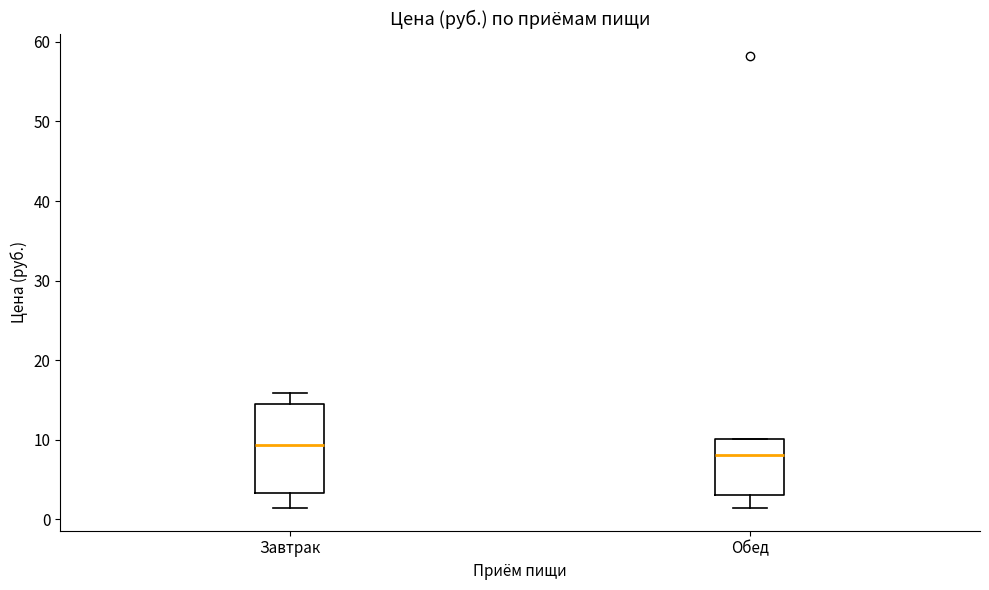

Which box's median line is the lowest?

Обед